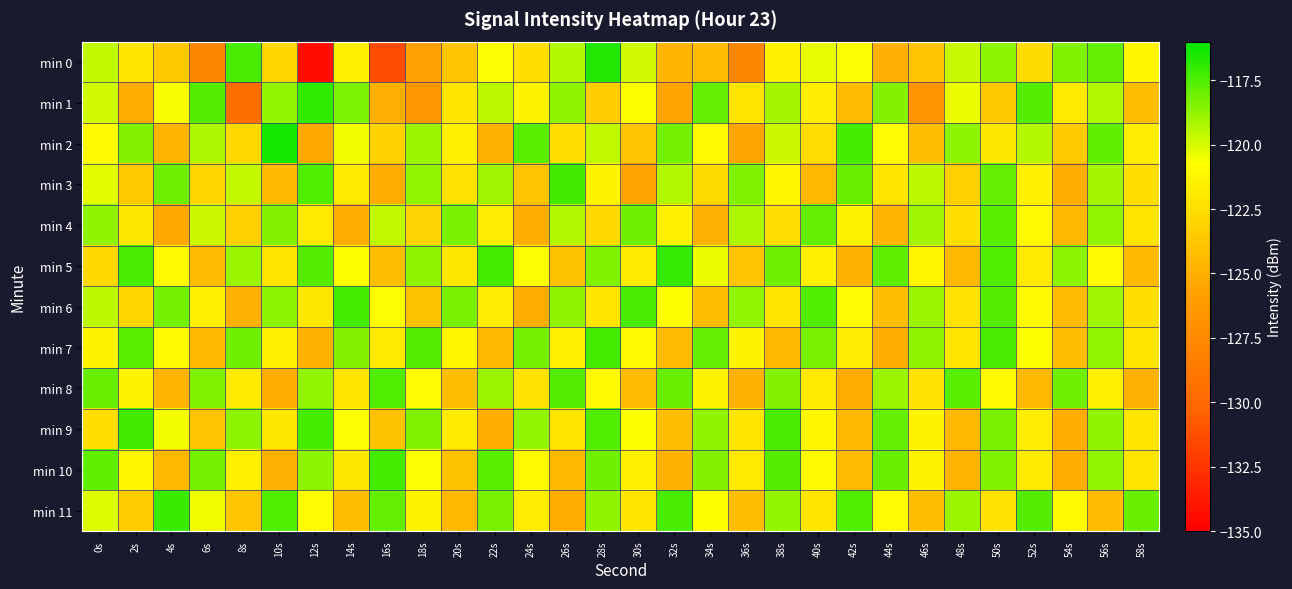

Which series changed the most between 12s and 48s?

min 0